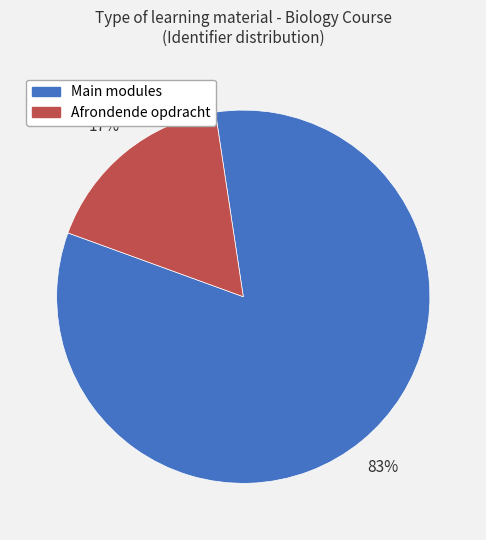

Is there any slice that represents more than half of the pie?

Yes